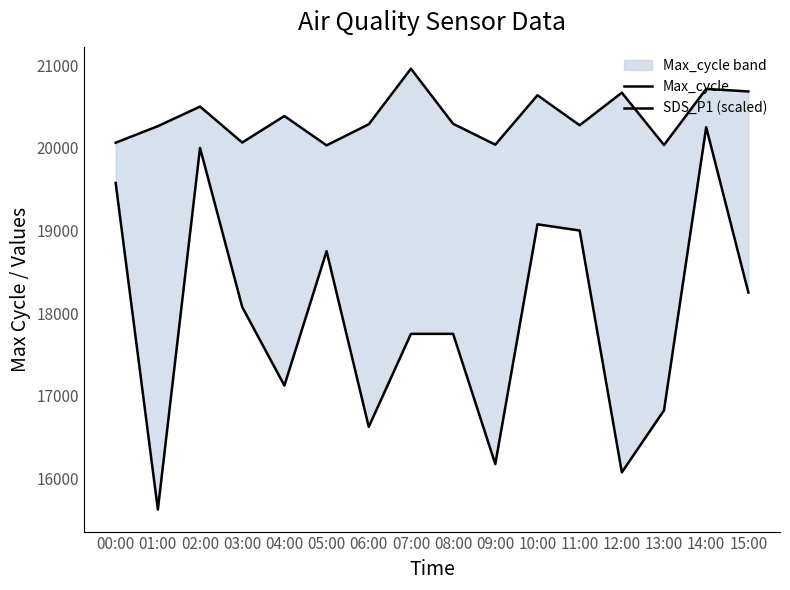

How many interior local peaks does the Max_cycle series have?

6